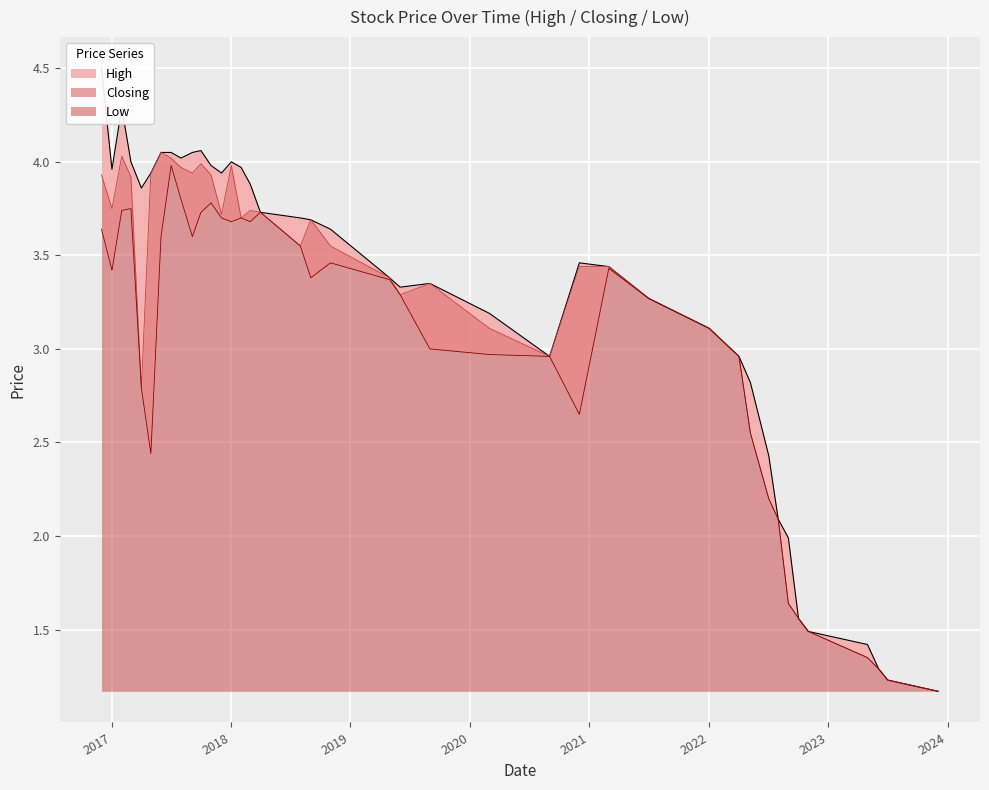

True or false: Closing and Low intersect in this chart.

False